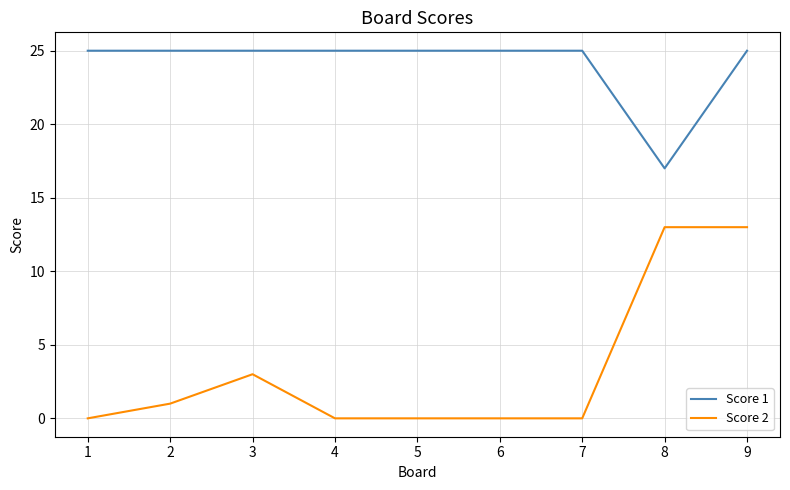

What is the sum of the Score 2 values at 8 and 9?

26